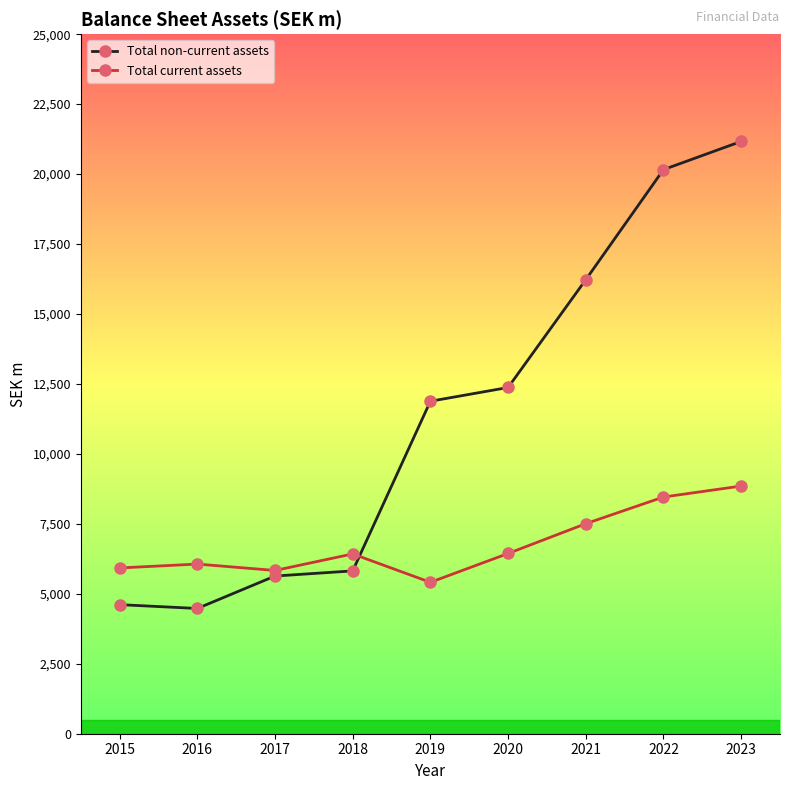

Which category has the highest value across all series?

2023